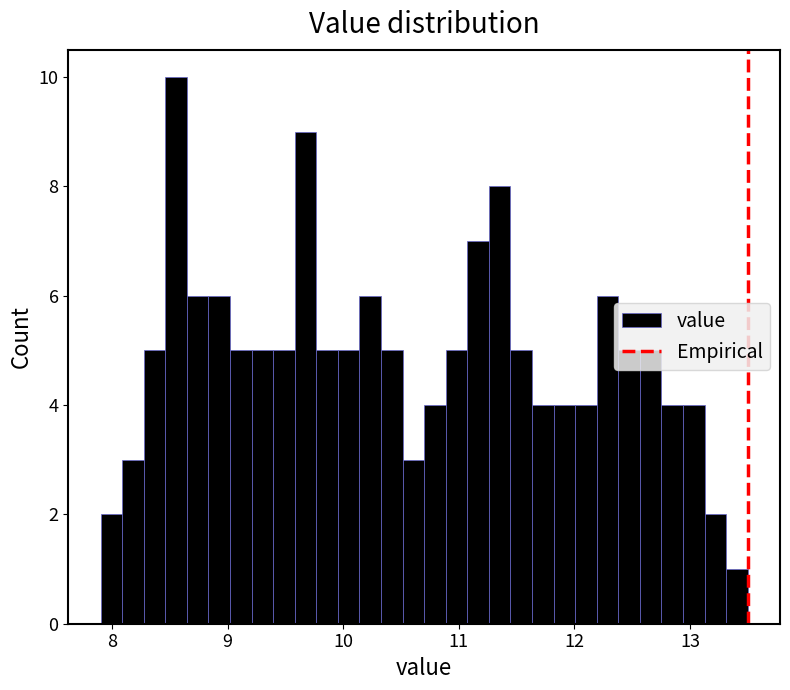

Around what value on the x-axis is the tallest bar? Give the approximate position of its centre, as read against the axis.

8.6